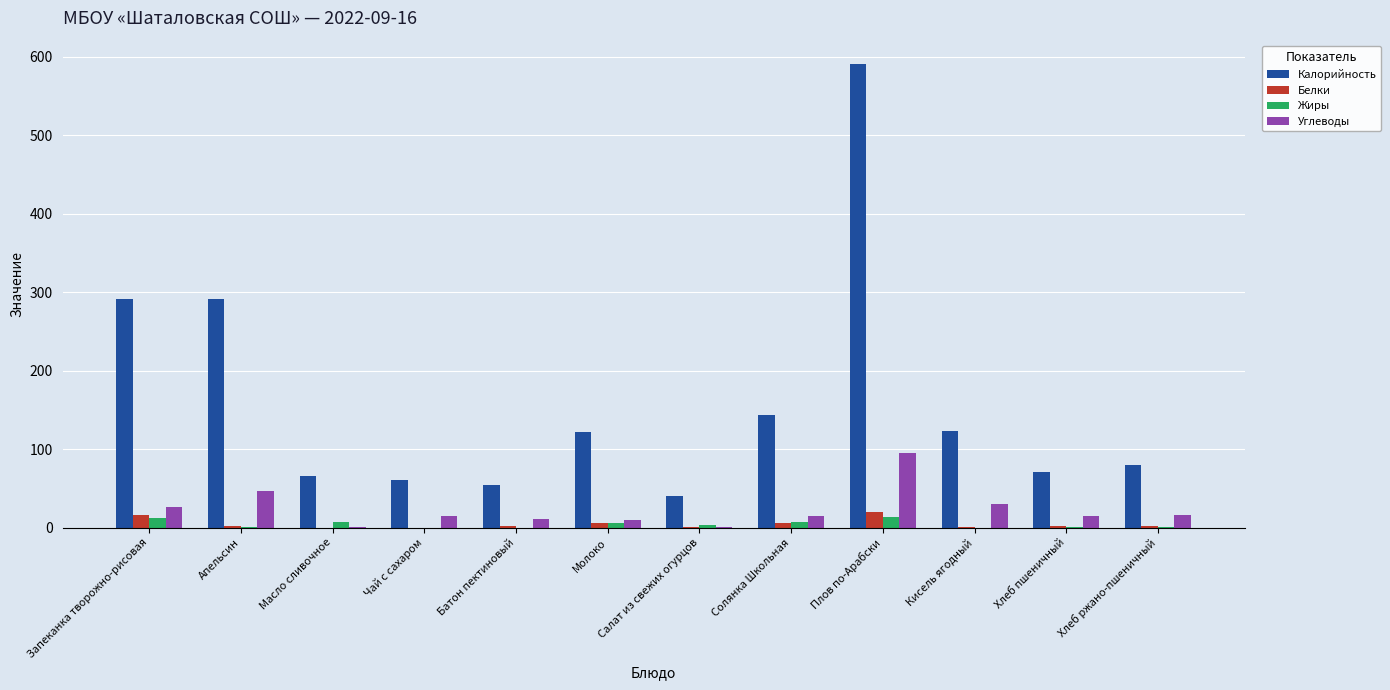

Is it true that Жиры equals 3.6 at Салат из свежих огурцов?

True